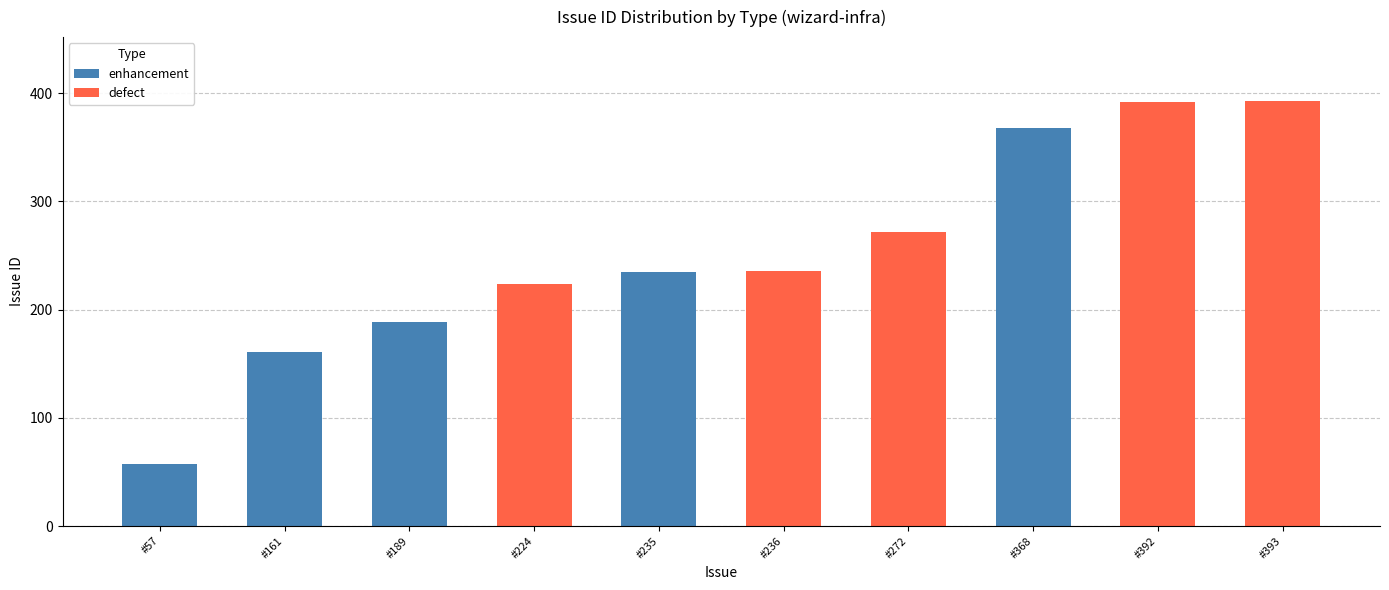

How many series are shown in this chart?

2